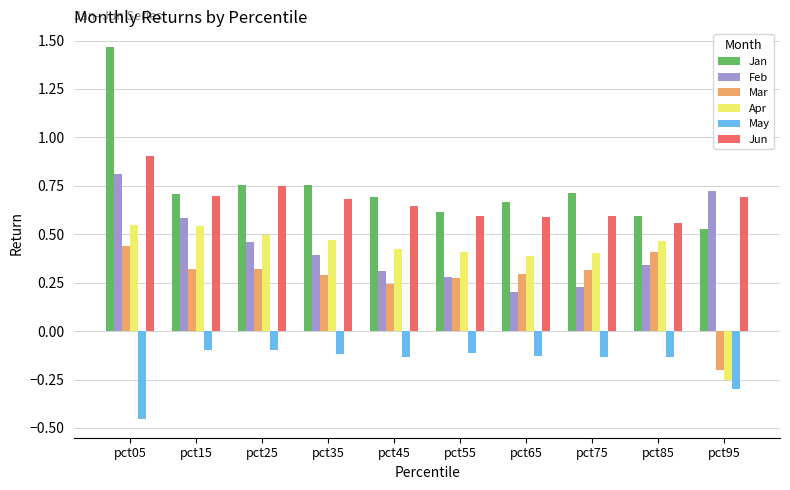

At how many categories does at least one series exceed 0?

10